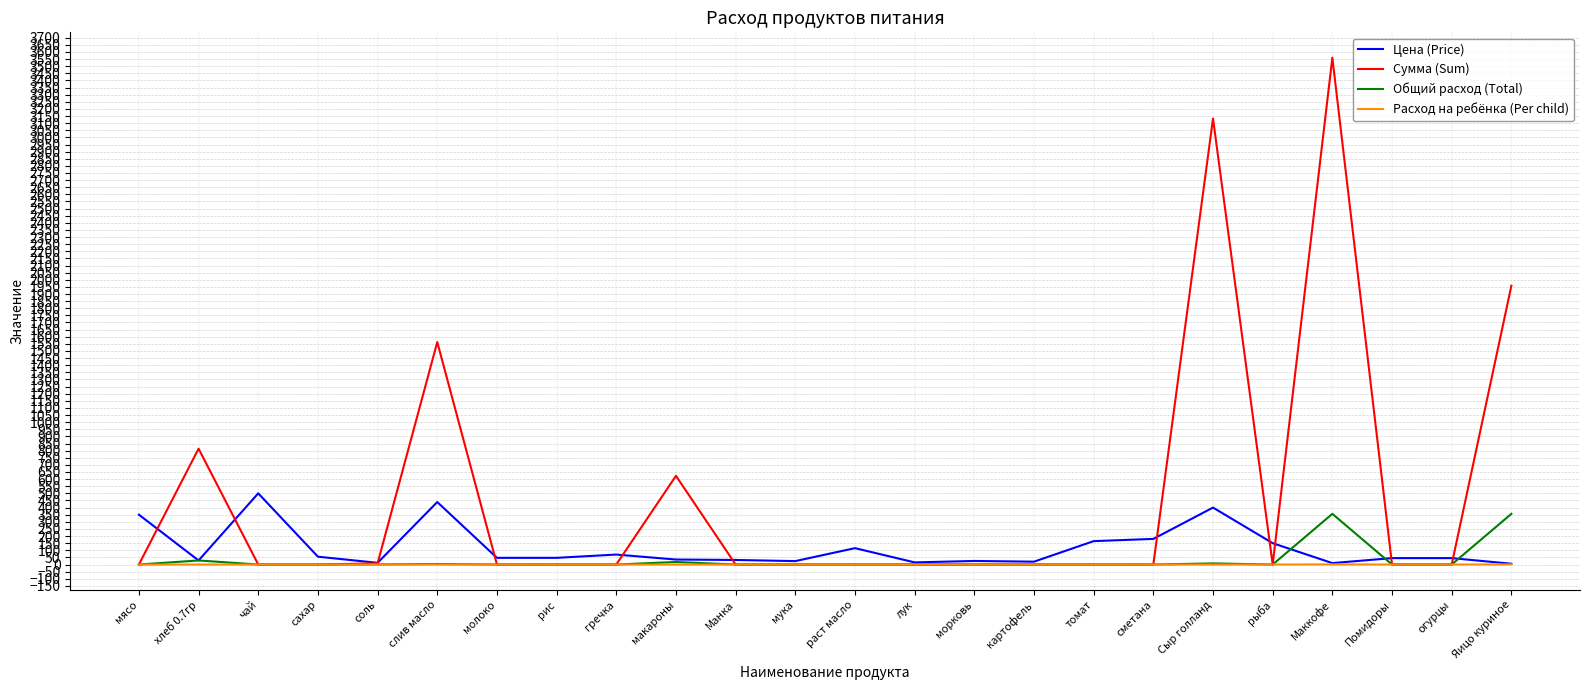

What is the sum of all Общий расход (Total) values?

770.4